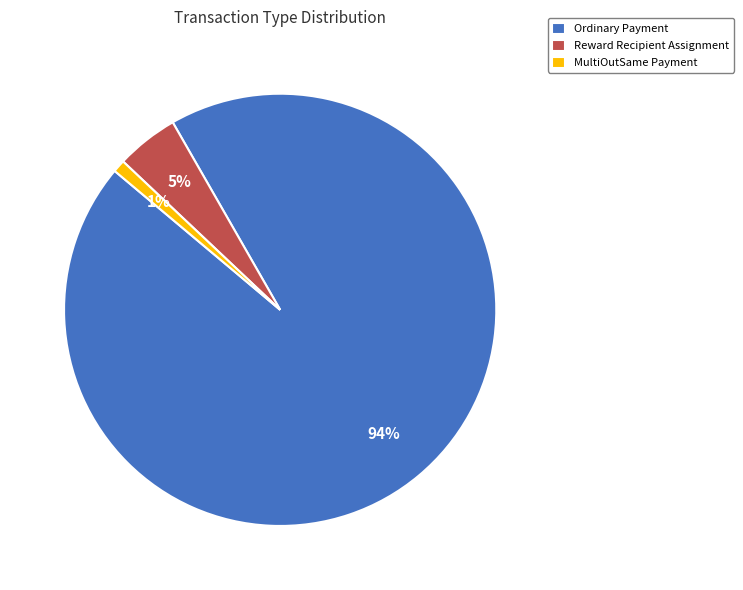

Combined, do MultiOutSame Payment and Ordinary Payment account for over 50%?

Yes